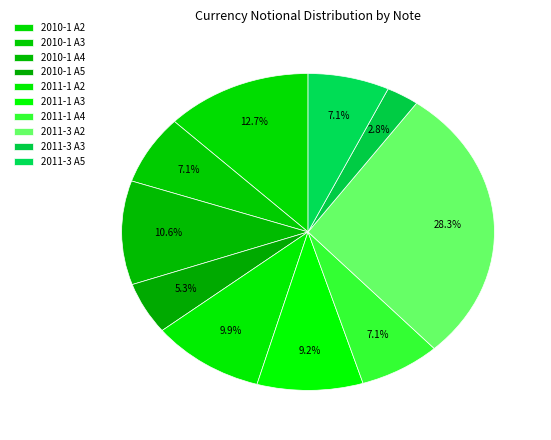

To the nearest percent, what portion does 2010-1 A4 represent?

11%